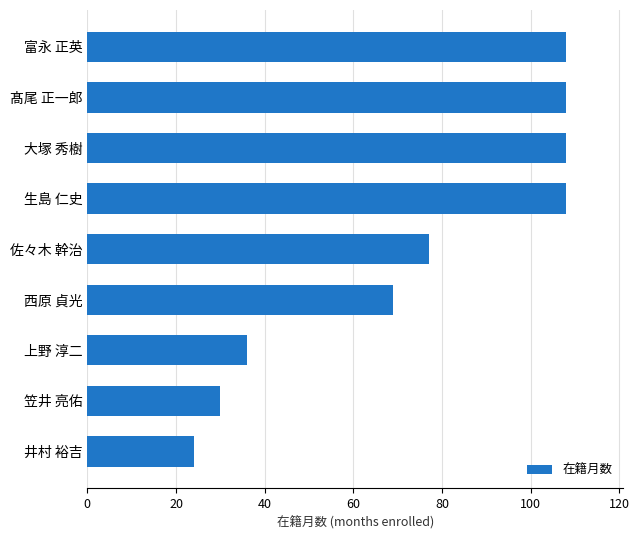

What is the sum of all values?

668